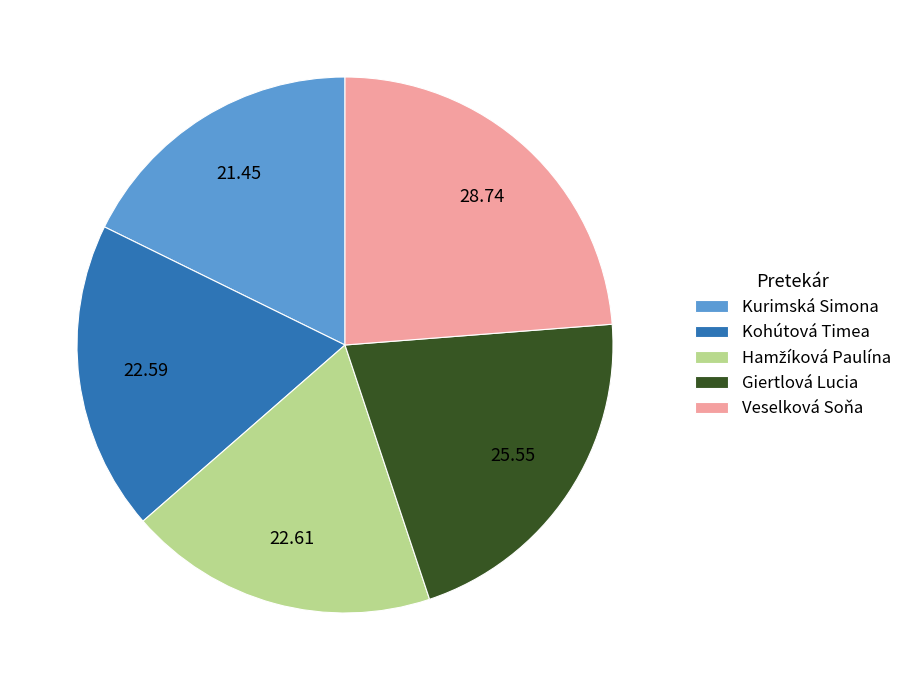

Do Kurimská Simona and Giertlová Lucia together represent more than half of the pie?

No